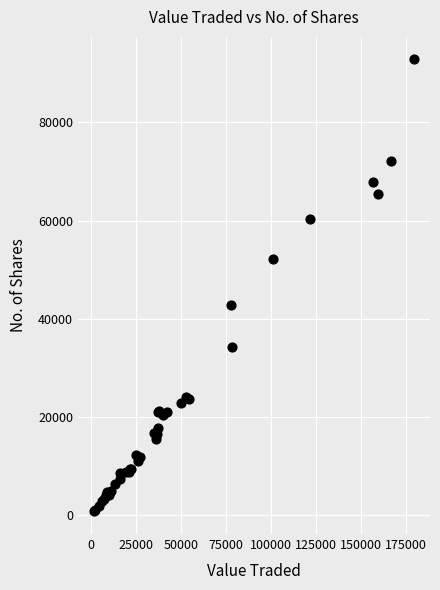

What Y value in the scatter plot is closest to 46804?

42920